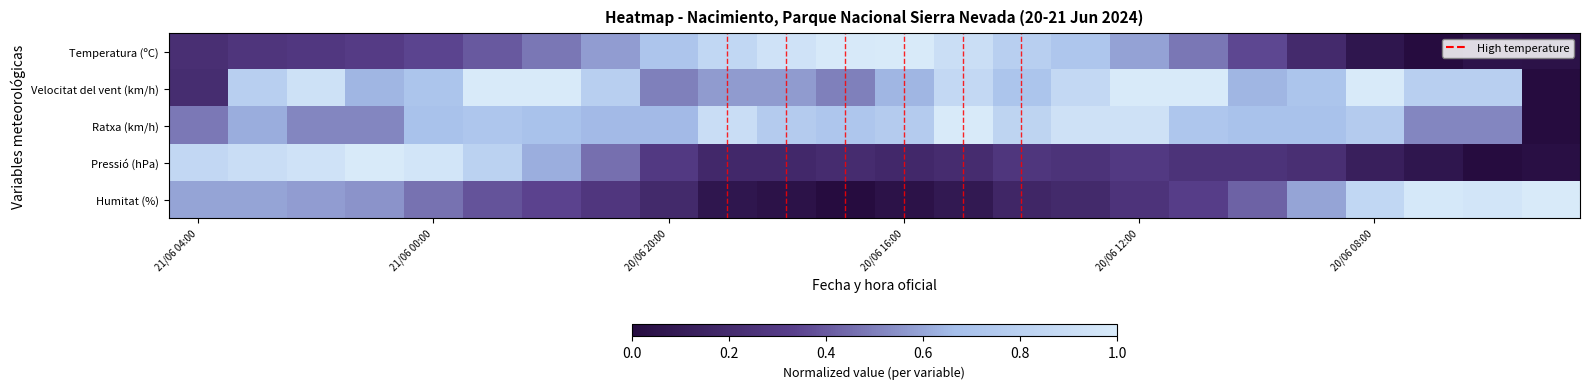

Reading right to left, what are all the values shown in this chart?

Temperatura (ºC): 0.0	0.0	0.0	0.1	0.2	0.4	0.5	0.6	0.7	0.8	0.9	1.0	1.0	0.9	0.9	0.7	0.6	0.5	0.4	0.3	0.3	0.3	0.3	0.2
Velocitat del vent (km/h): 0.0	0.8	0.8	1.0	0.7	0.6	1.0	1.0	0.9	0.7	0.9	0.6	0.5	0.6	0.6	0.5	0.8	1.0	1.0	0.7	0.6	0.9	0.8	0.2
Ratxa (km/h): 0.0	0.5	0.5	0.8	0.7	0.7	0.7	0.9	0.9	0.8	1.0	0.8	0.7	0.8	0.9	0.7	0.7	0.7	0.7	0.7	0.5	0.5	0.6	0.5
Pressió (hPa): 0.0	0.0	0.1	0.1	0.2	0.3	0.3	0.3	0.3	0.3	0.2	0.2	0.2	0.2	0.2	0.3	0.5	0.6	0.8	1.0	1.0	0.9	0.9	0.9
Humitat (%): 1.0	1.0	1.0	0.9	0.6	0.4	0.3	0.3	0.2	0.2	0.1	0.0	0.0	0.0	0.1	0.2	0.3	0.3	0.4	0.5	0.6	0.6	0.6	0.6